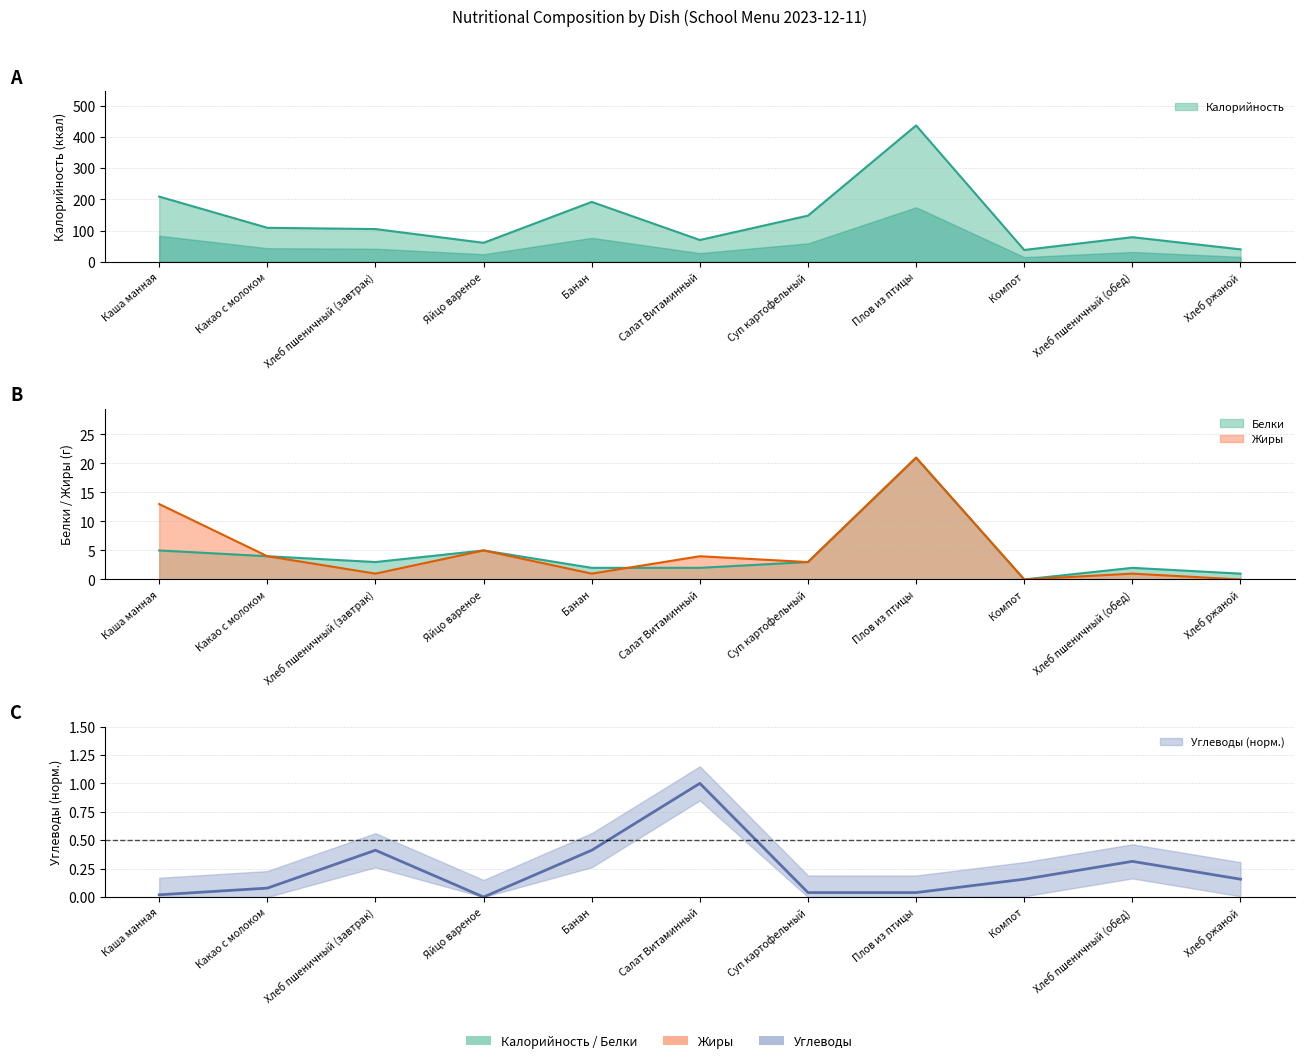

At which label is Белки closest to 10?

Каша манная